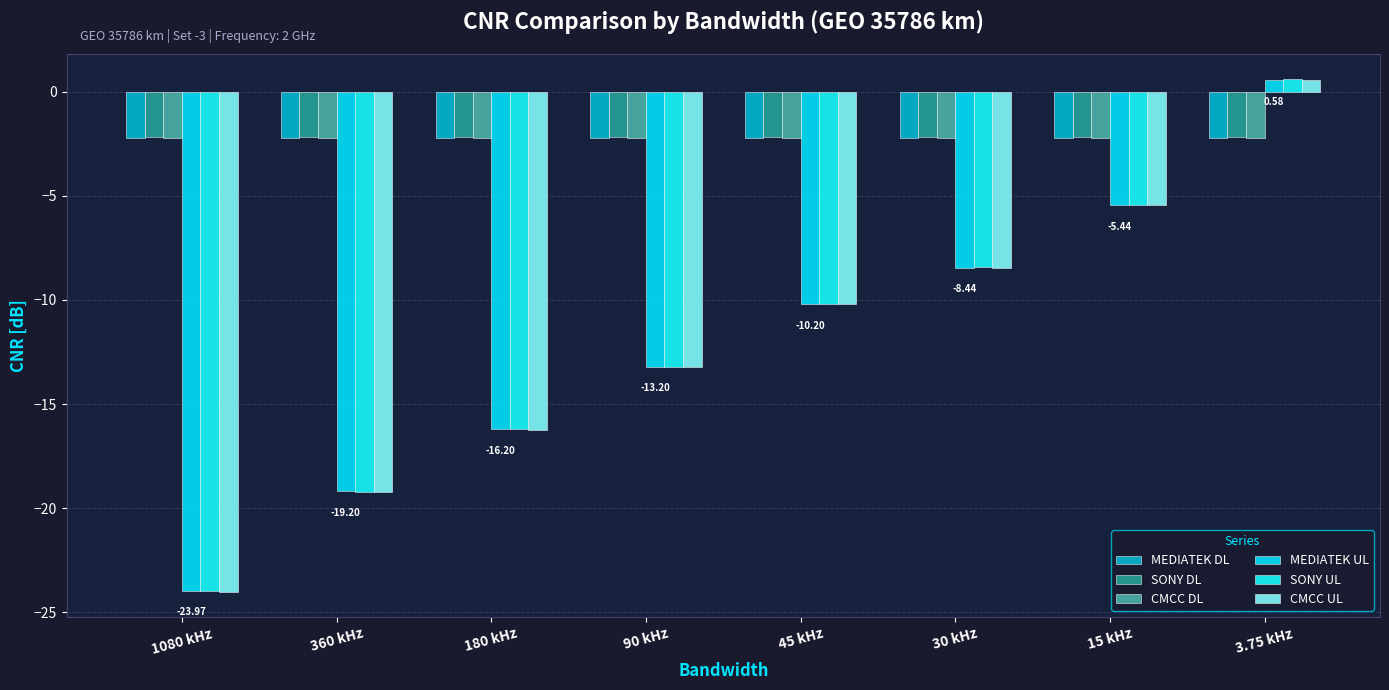

What are all the series names shown in the legend?

MEDIATEK DL, SONY DL, CMCC DL, MEDIATEK UL, SONY UL, CMCC UL